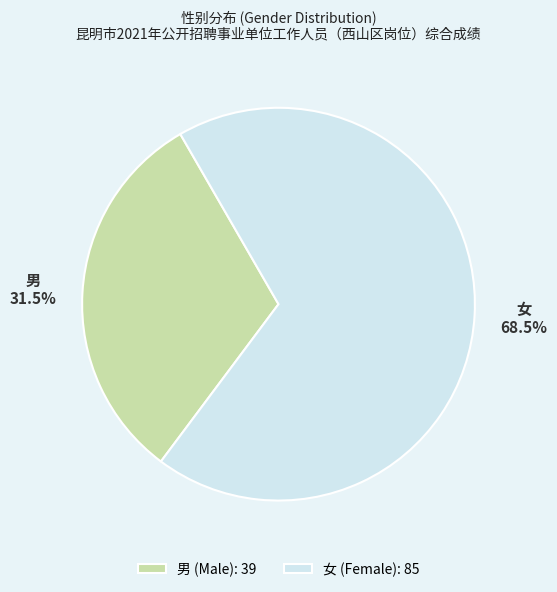

Does 男 account for over 50% of the chart?

No